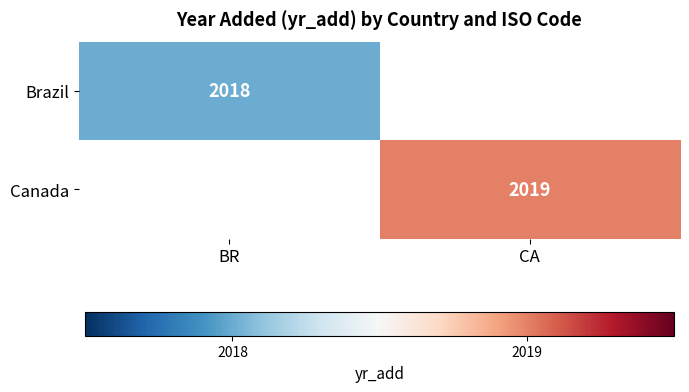

Which category has the lowest value across all series?

BR